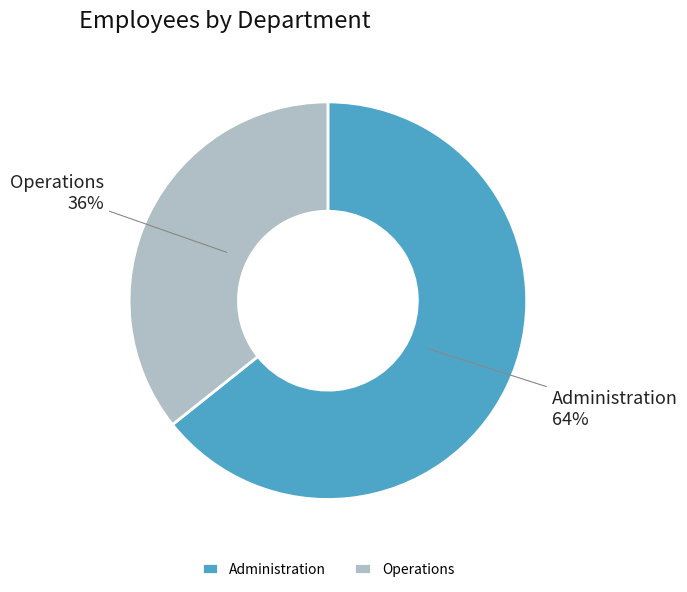

Is it true that Operations is 41% of the pie?

False